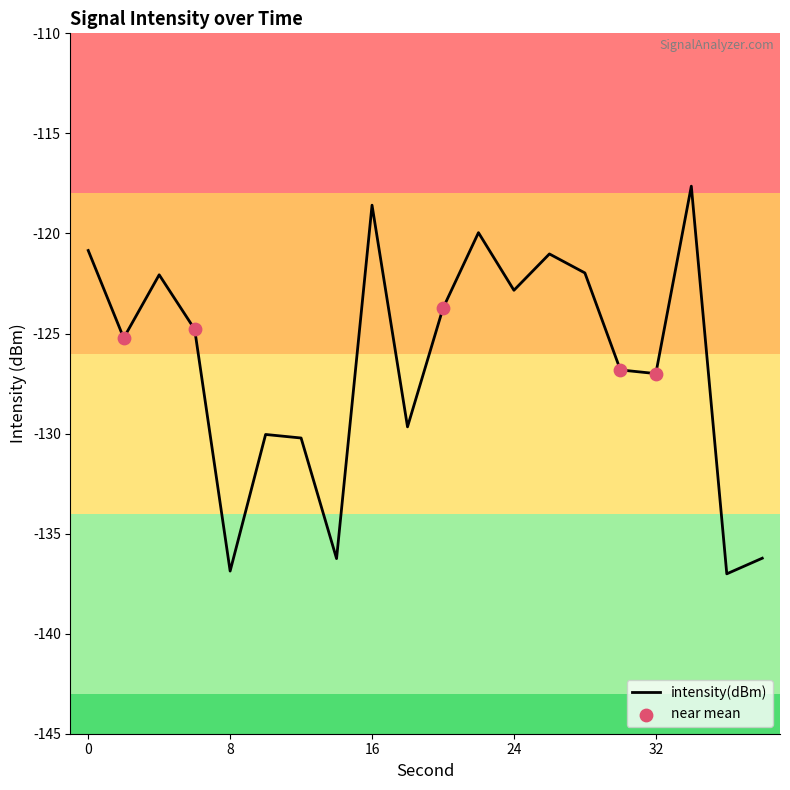

What is the maximum value shown in the chart?

-117.6